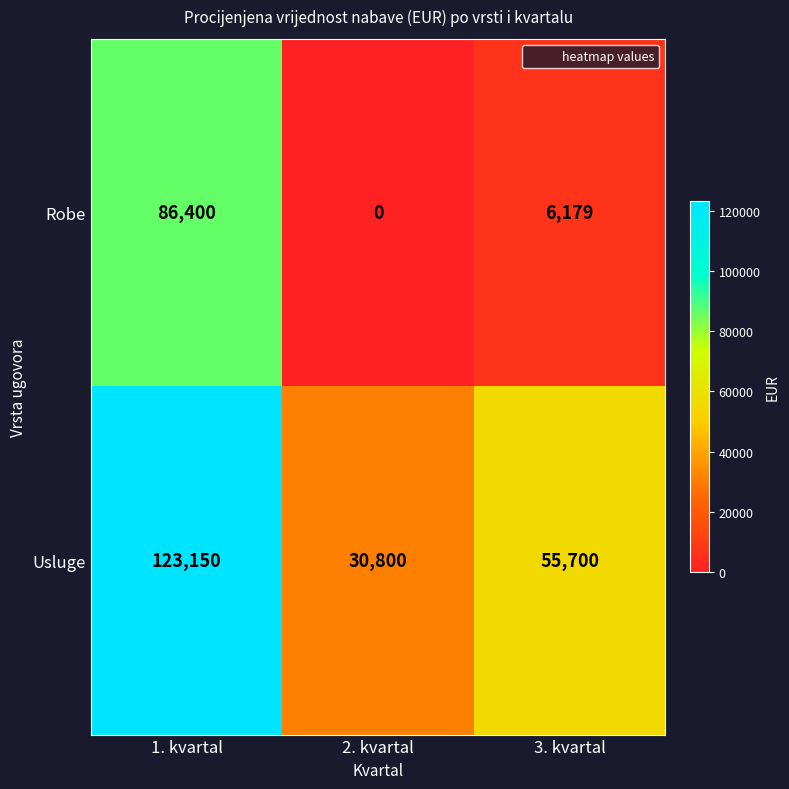

What is the average value of the Usluge series?

69883